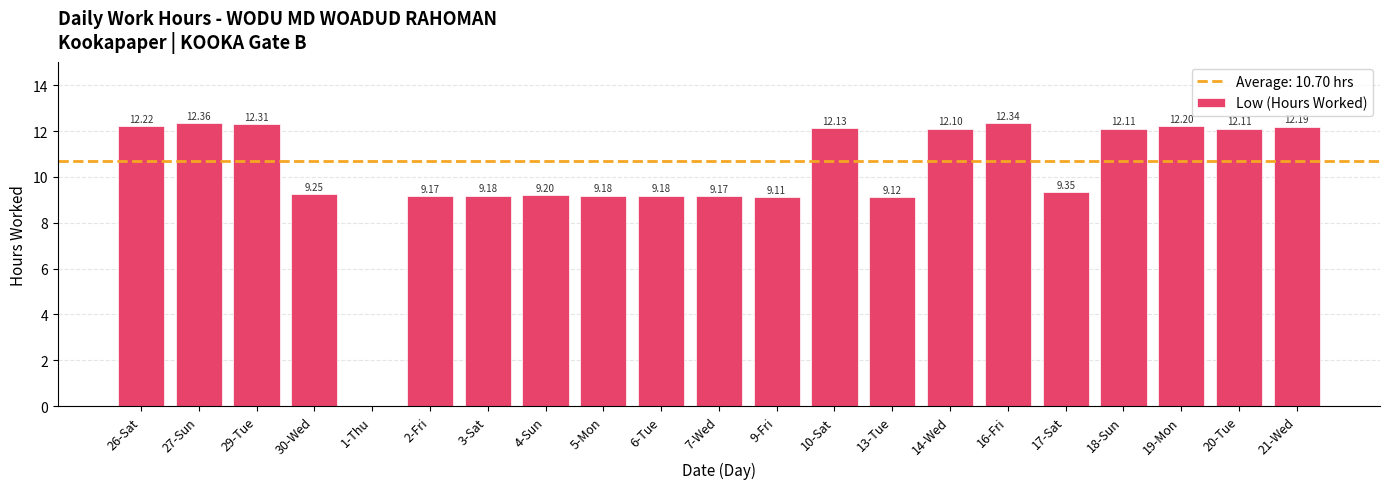

What is the greatest value displayed?

12.4